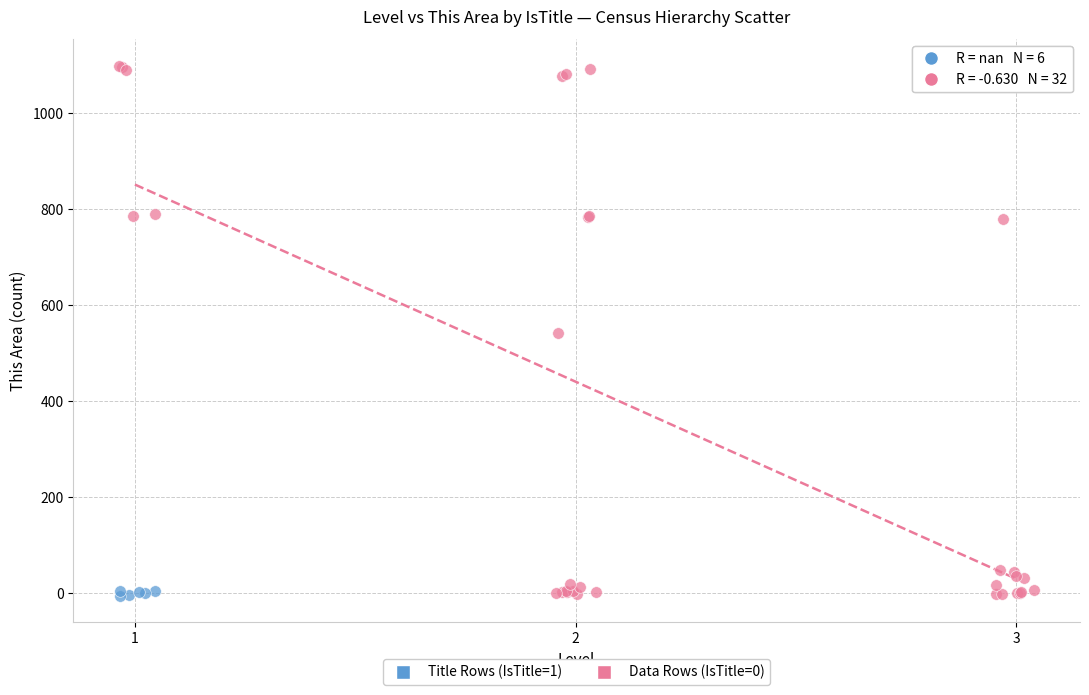

Which series has the widest spread of Y values?

Data Rows (IsTitle=0)